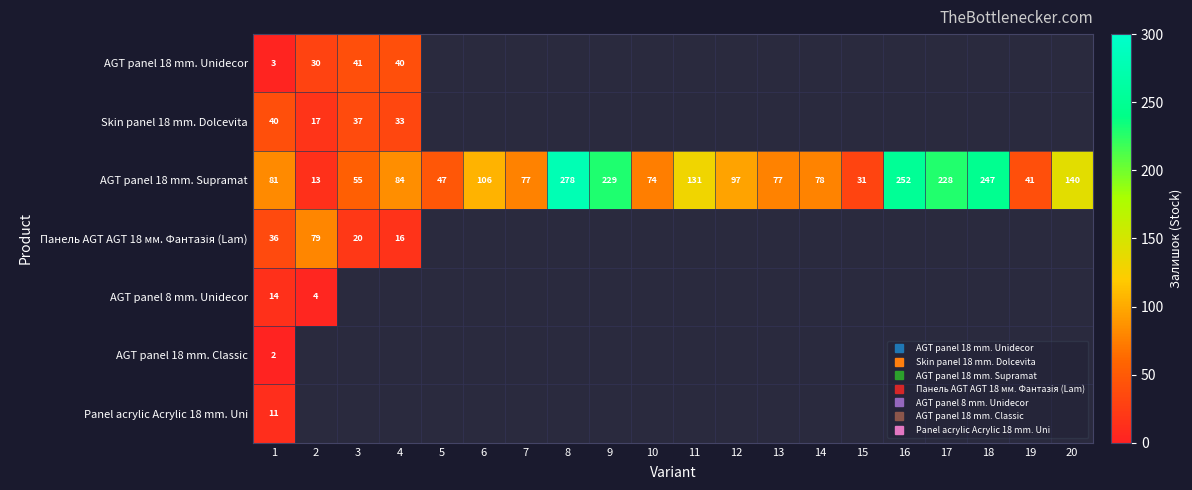

The AGT panel 18 mm. Supramat series shows 31.2 at 5. True or false?

False